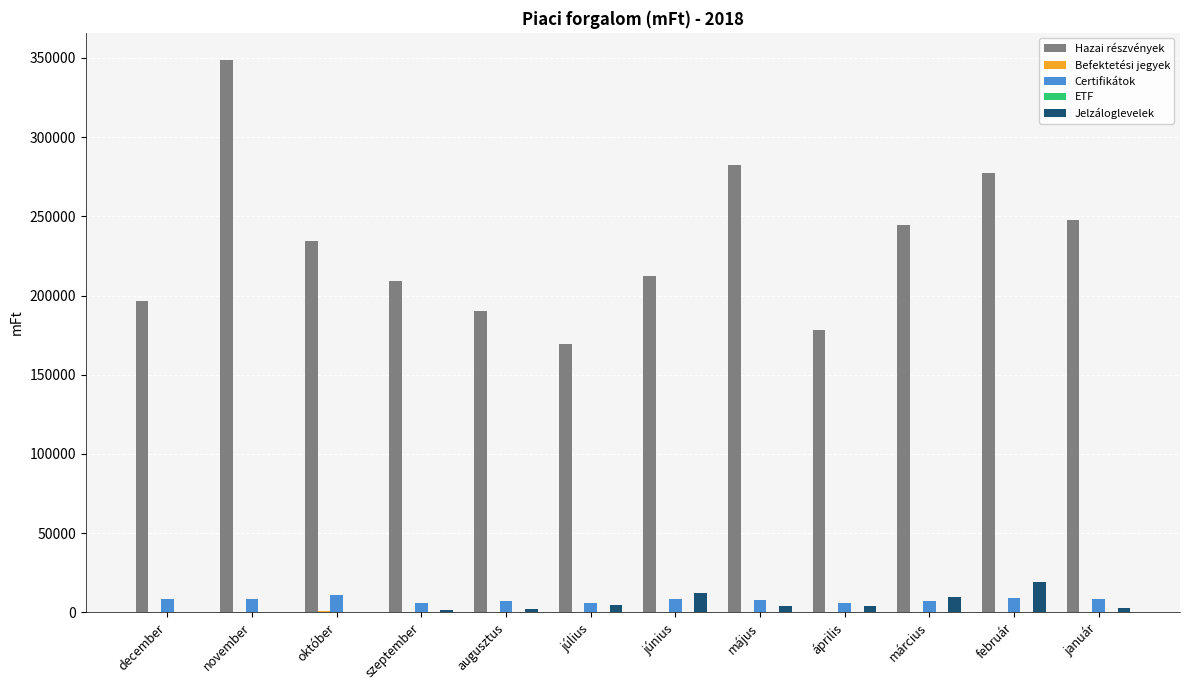

What is the total value across all series at október?

246177.3